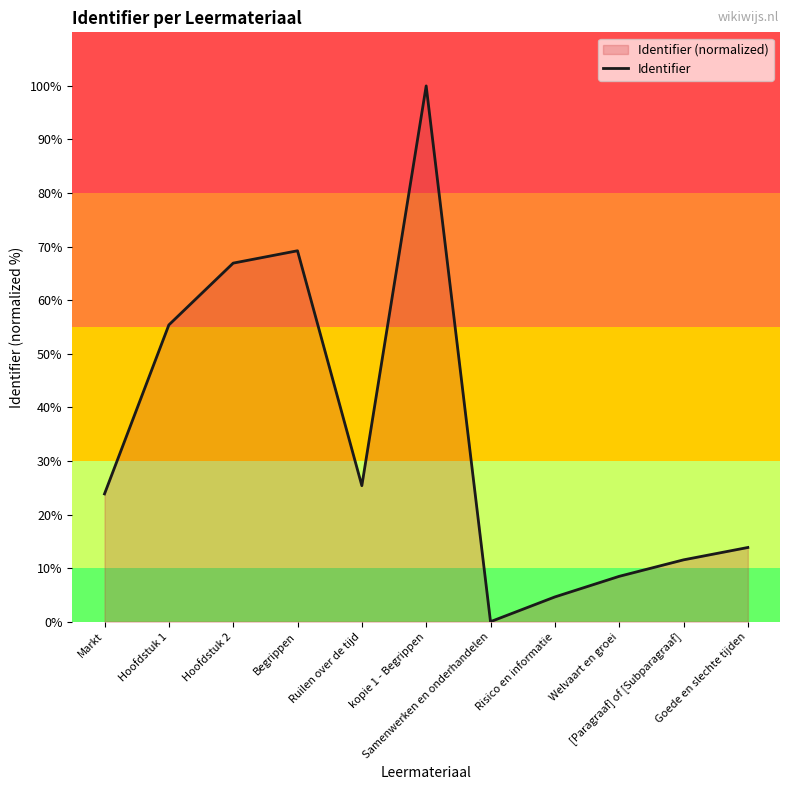

What is the value of the 4th point from the left?

69.2